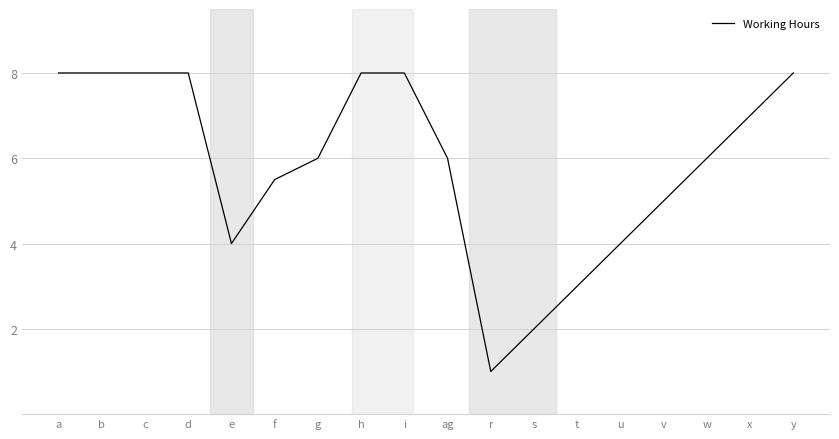

Reading right to left, transcribe all the data shown in this chart.

8.0	7.0	6.0	5.0	4.0	3.0	2.0	1.0	6.0	8.0	8.0	6.0	5.5	4.0	8.0	8.0	8.0	8.0